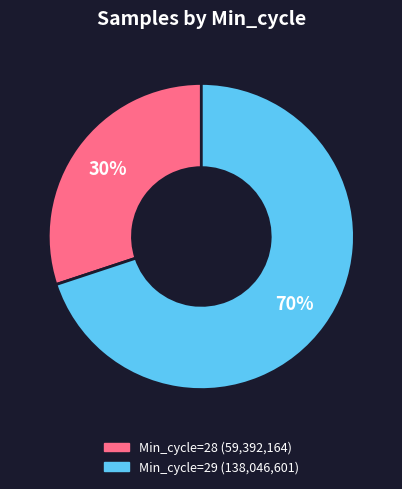

Count the number of slices in the pie.

2